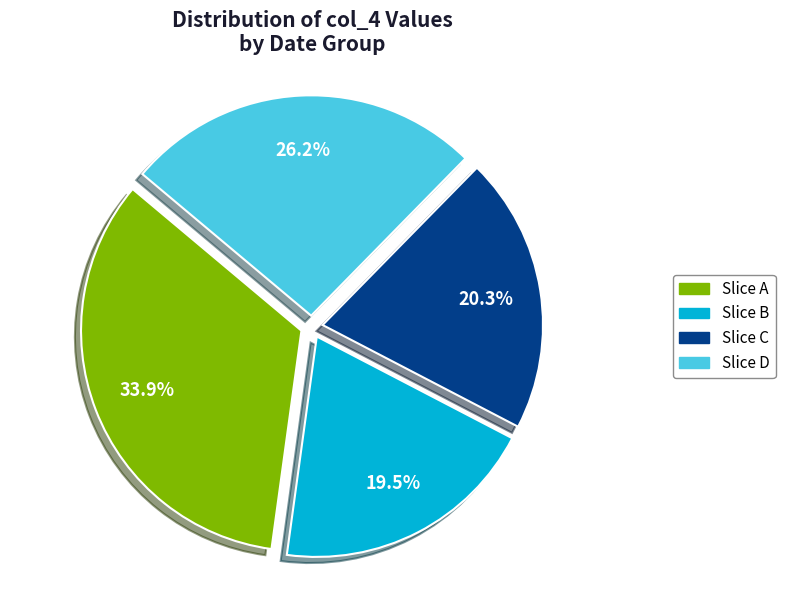

How many slices are in this pie chart?

4